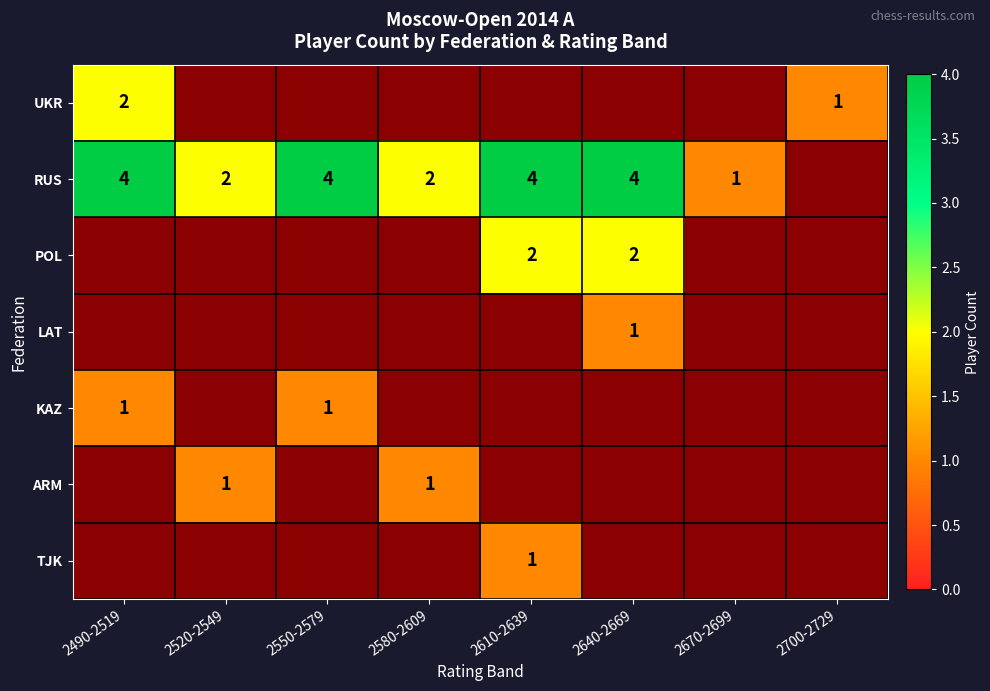

Is it true that POL equals 2 at 2610-2639?

True